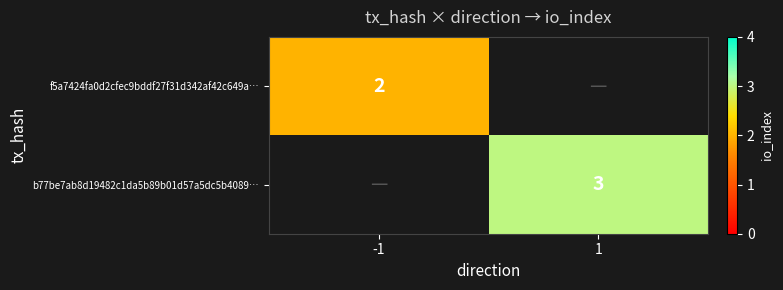

The f5a7424fa0d2cfec9bddf27f31d342af42c649a… series shows 3 at -1. True or false?

False